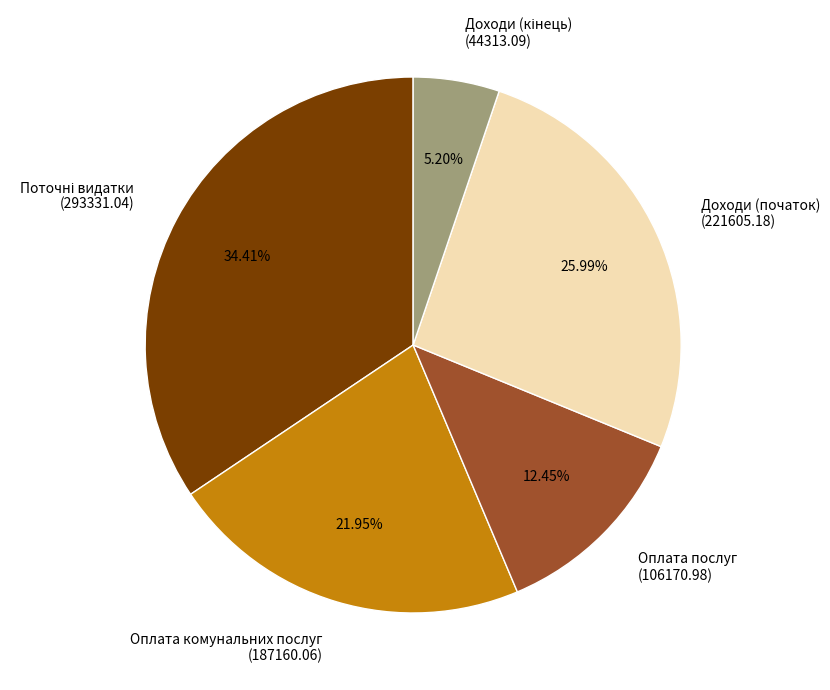

Which has a higher value, Оплата комунальних послуг (187160.06) or Доходи (початок) (221605.18)?

Доходи (початок) (221605.18)